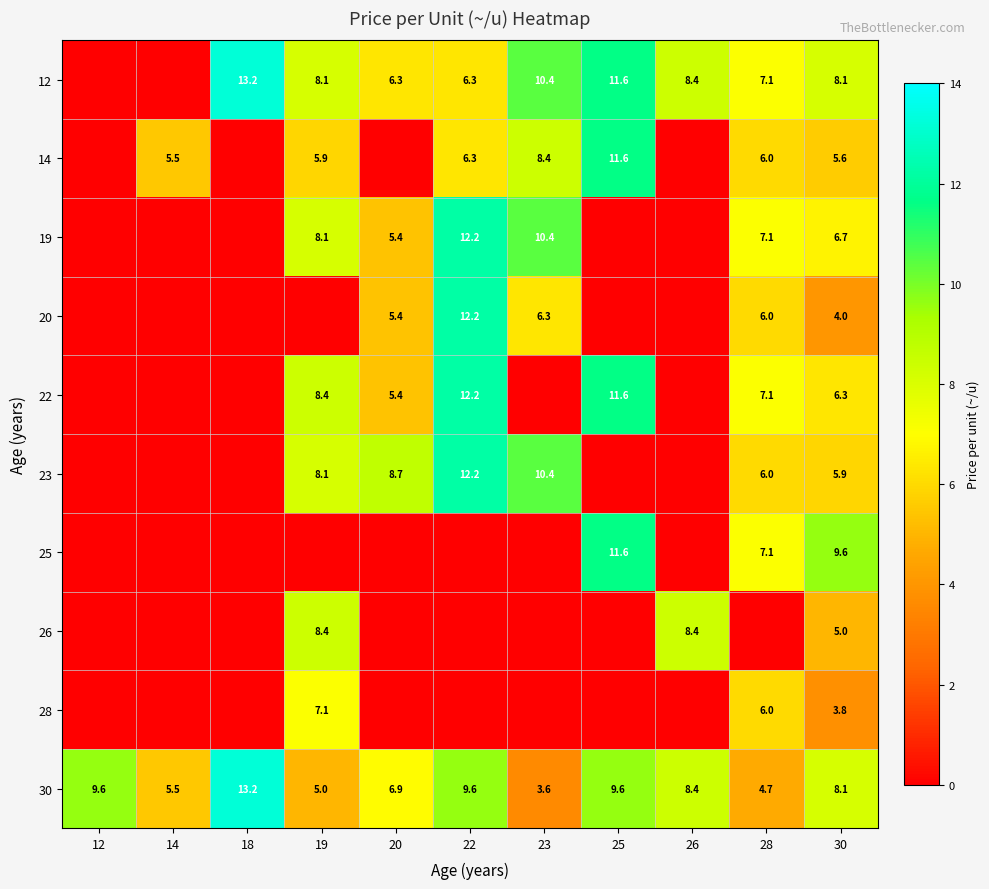

What is the difference between the highest and lowest values at 30?

5.8